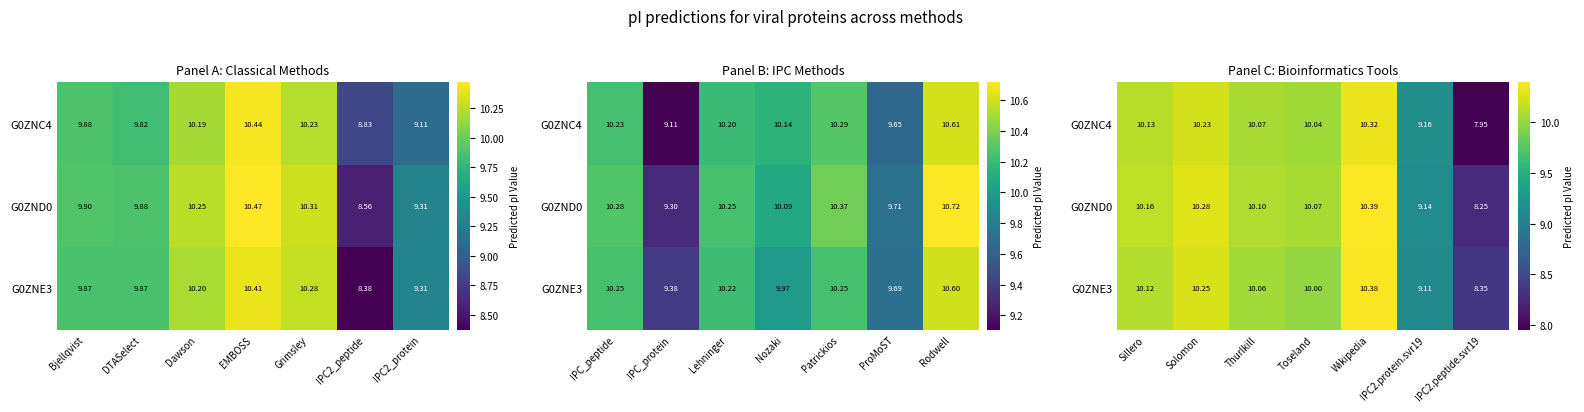

Which series has the widest spread of values?

G0ZNC4